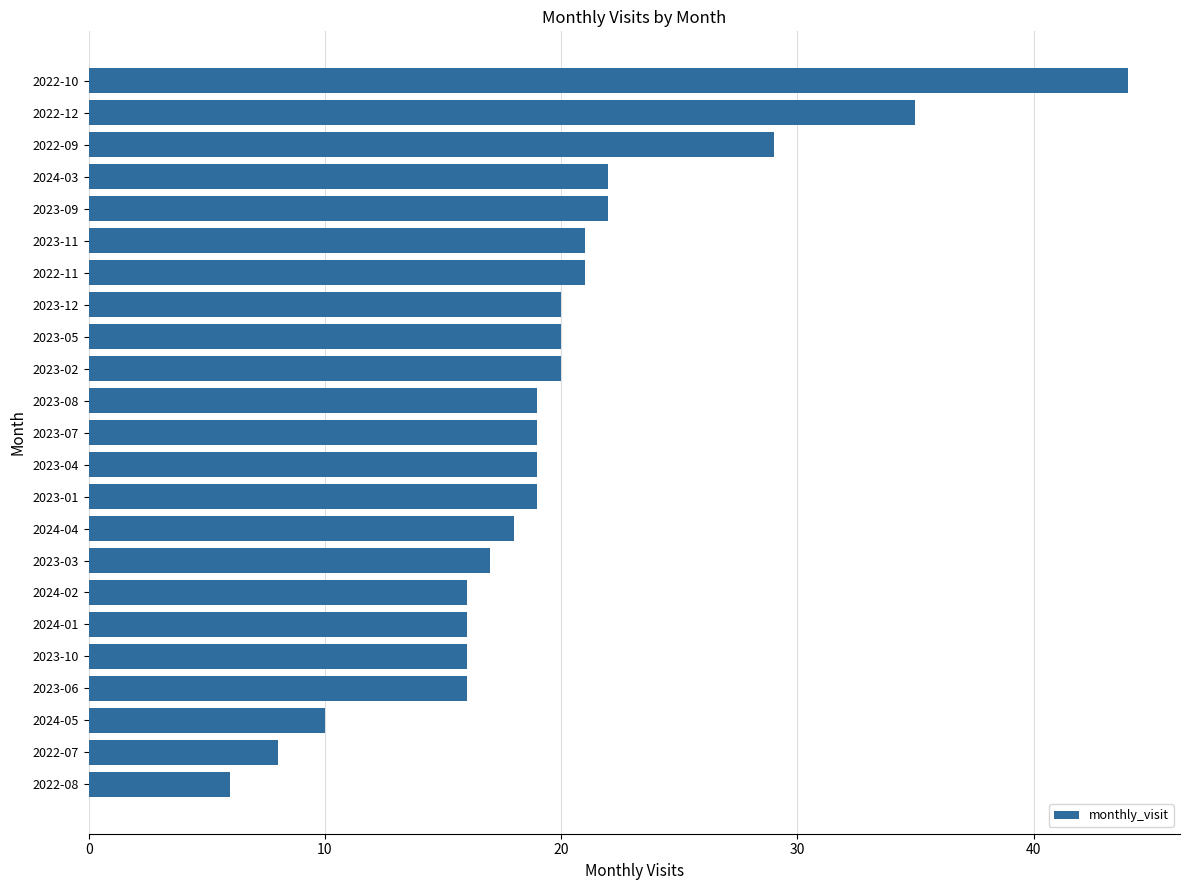

What is the sum of all values?

453